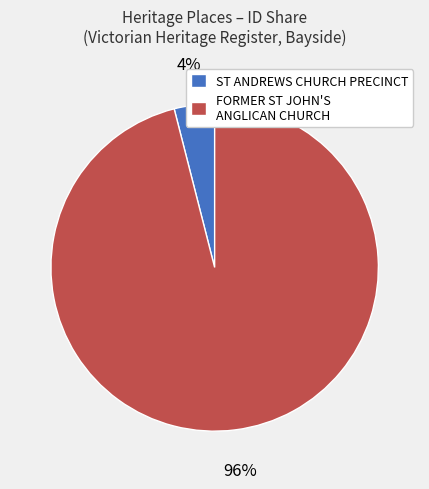

Which has a higher value, ST ANDREWS CHURCH PRECINCT or FORMER ST JOHN'S ANGLICAN CHURCH?

FORMER ST JOHN'S ANGLICAN CHURCH